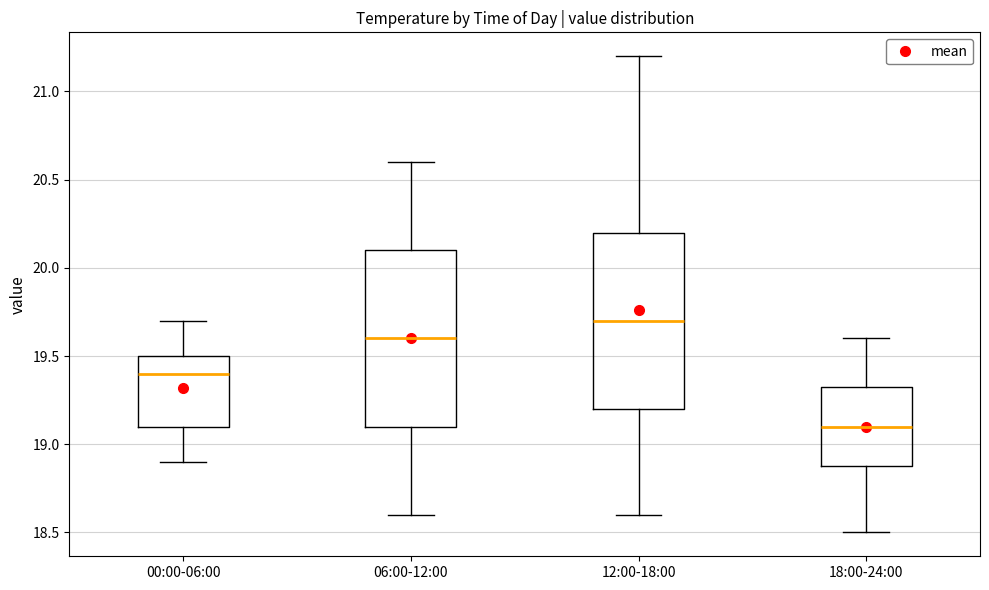

Which box has the lowest median line?

18:00-24:00